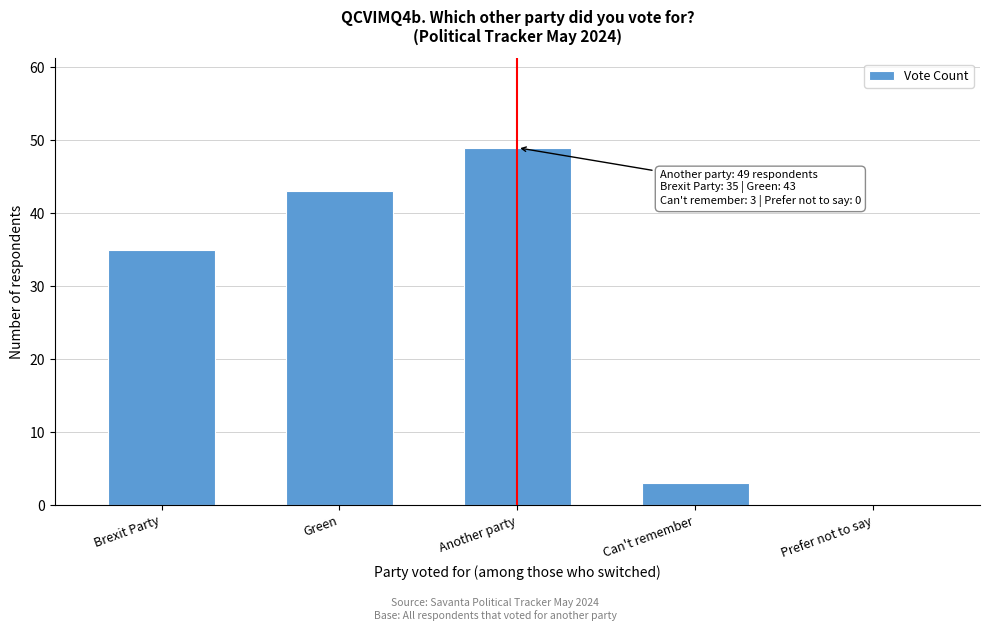

Reading right to left, extract all data points from this chart.

Prefer not to say=0	Can't remember=3	Another party=49	Green=43	Brexit Party=35